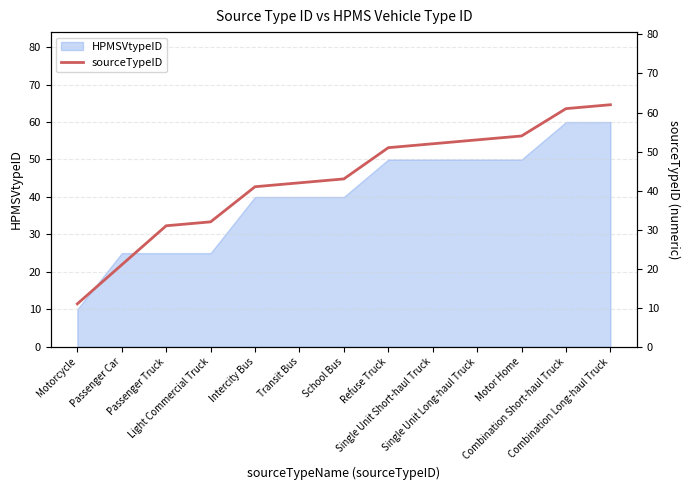

List the labels in order of value, largest first.

Combination Long-haul Truck, Combination Short-haul Truck, Motor Home, Single Unit Long-haul Truck, Single Unit Short-haul Truck, Refuse Truck, School Bus, Transit Bus, Intercity Bus, Light Commercial Truck, Passenger Truck, Passenger Car, Motorcycle